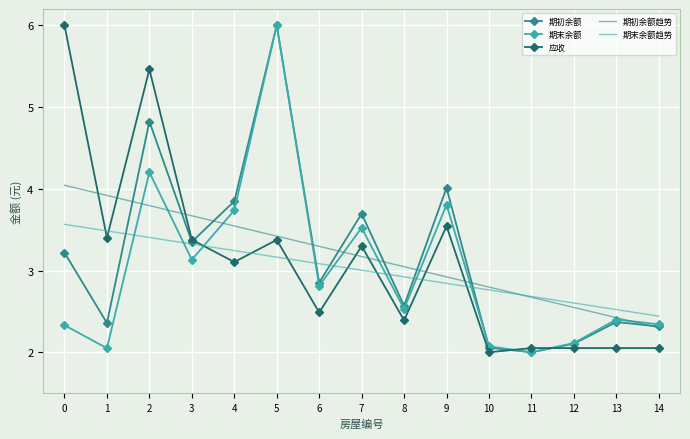

At how many categories does at least one series exceed 3?

10